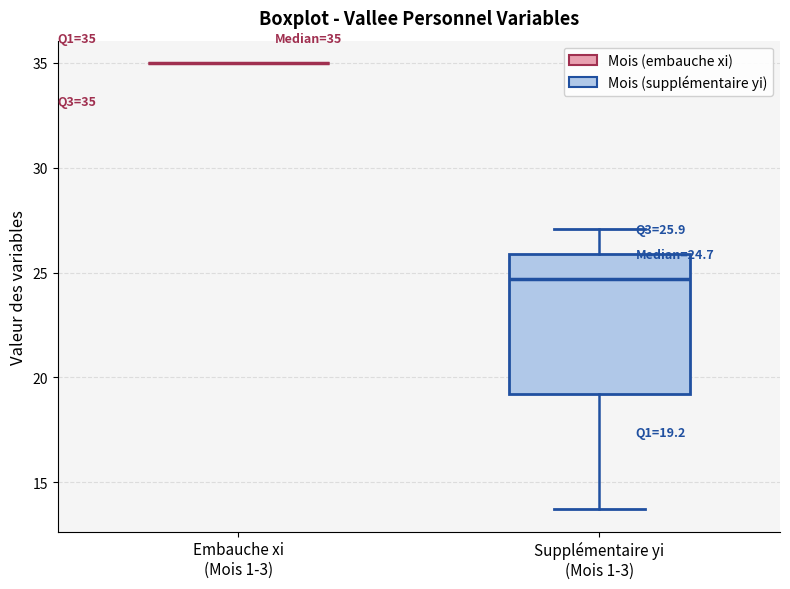

Comparing the boxes themselves (not the whiskers), which one is the tallest?

Supplémentaire yi (Mois 1-3)